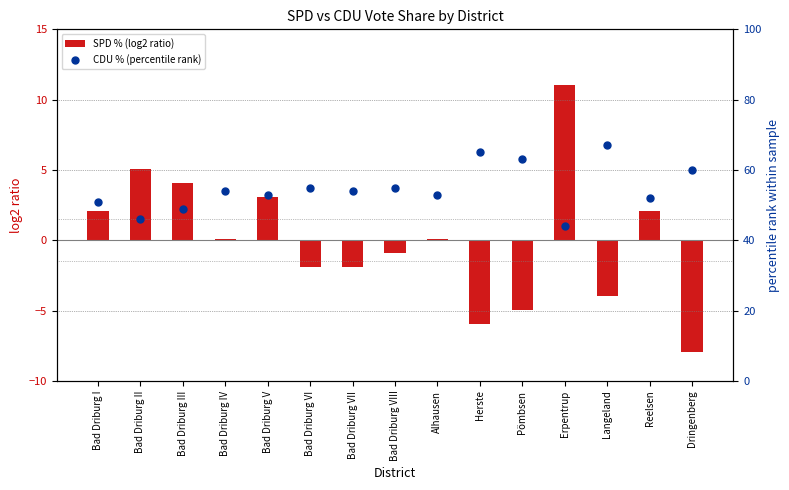

Which series reaches the minimum Y coordinate?

SPD % (log2 ratio)